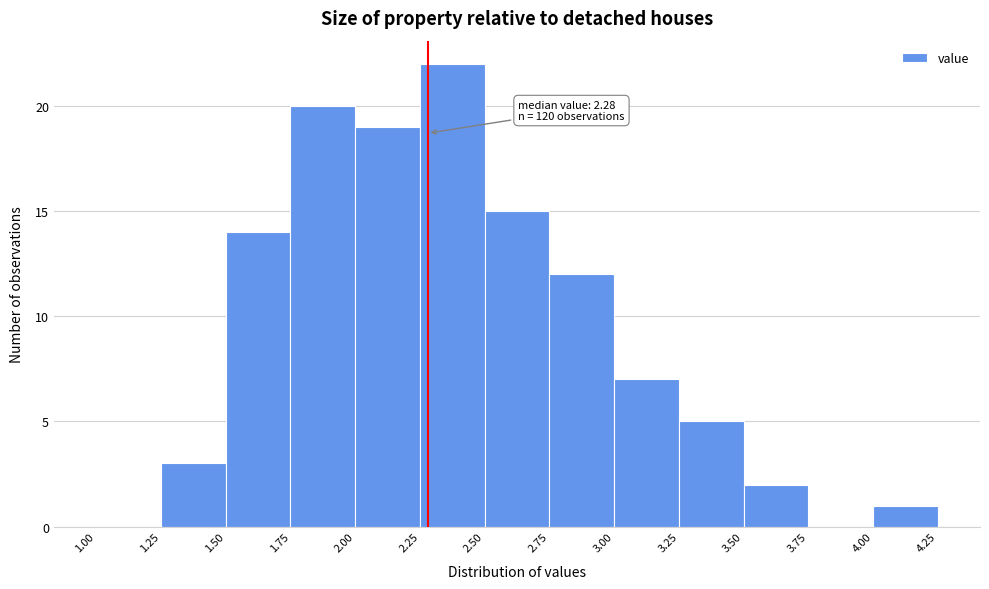

Over which range of the x-axis is the bar tallest?

2.25 to 2.50